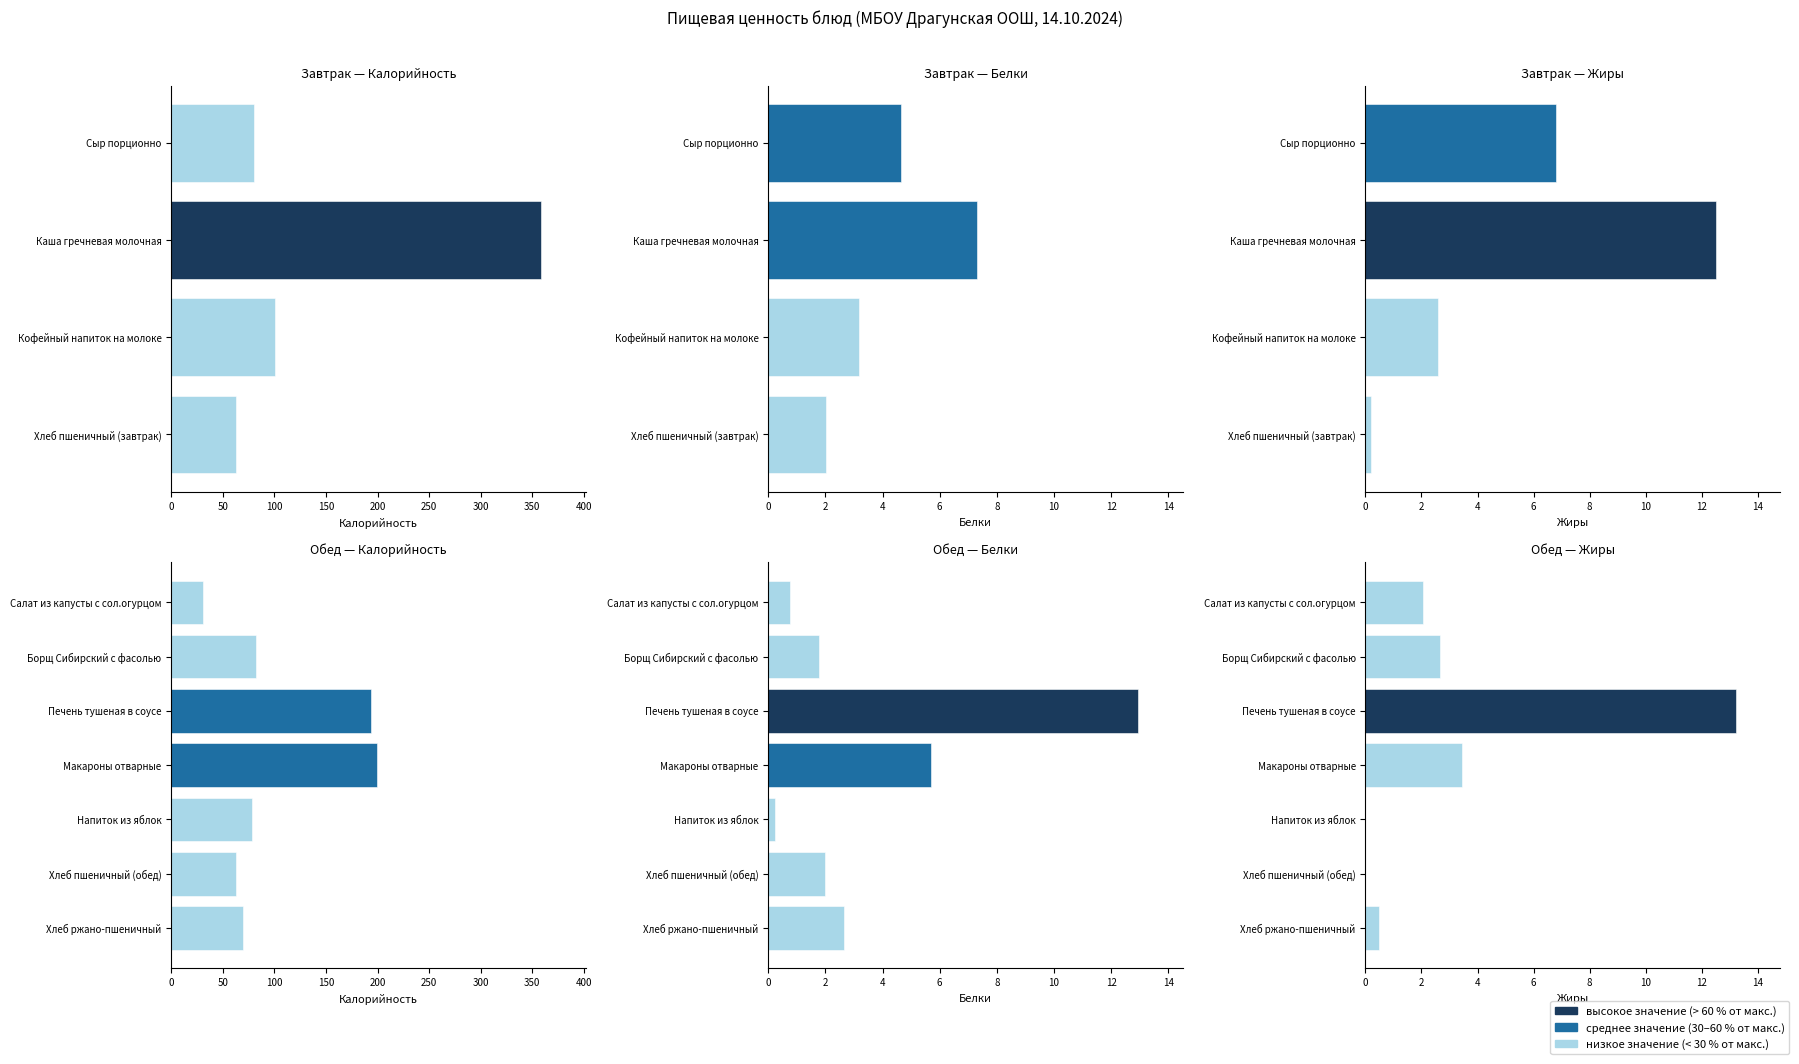

Is the value of Калорийность at Печень тушеная в соусе greater than the value of Жиры at Печень тушеная в соусе?

Yes